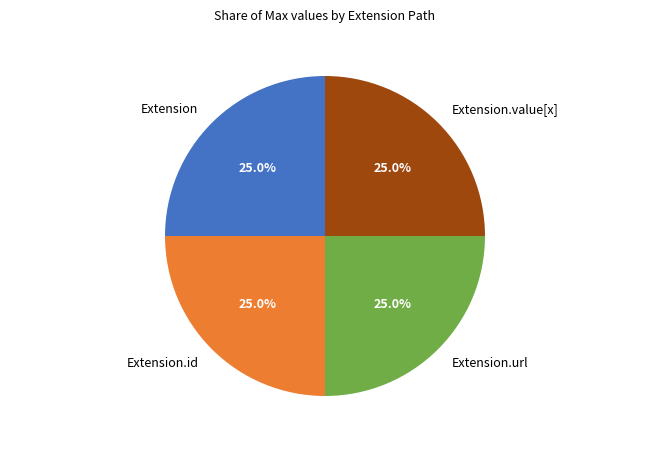

Approximately how many times larger is the value at Extension.value[x] compared to Extension.id?

1.0